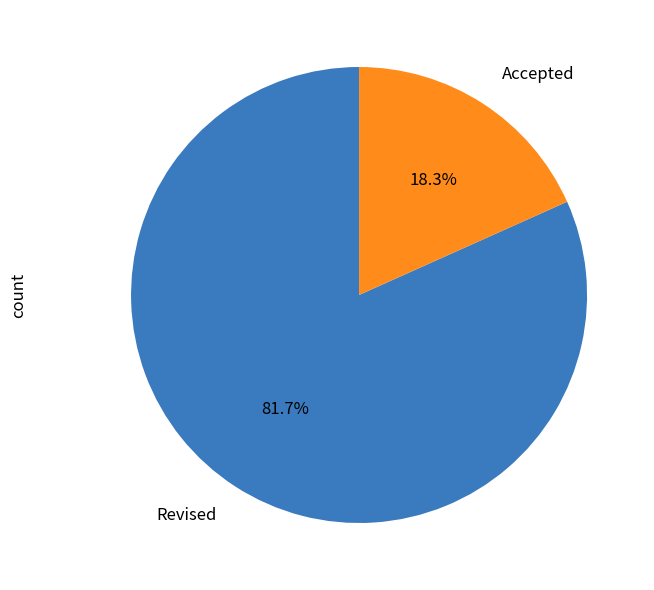

Is there a majority slice in this chart?

Yes